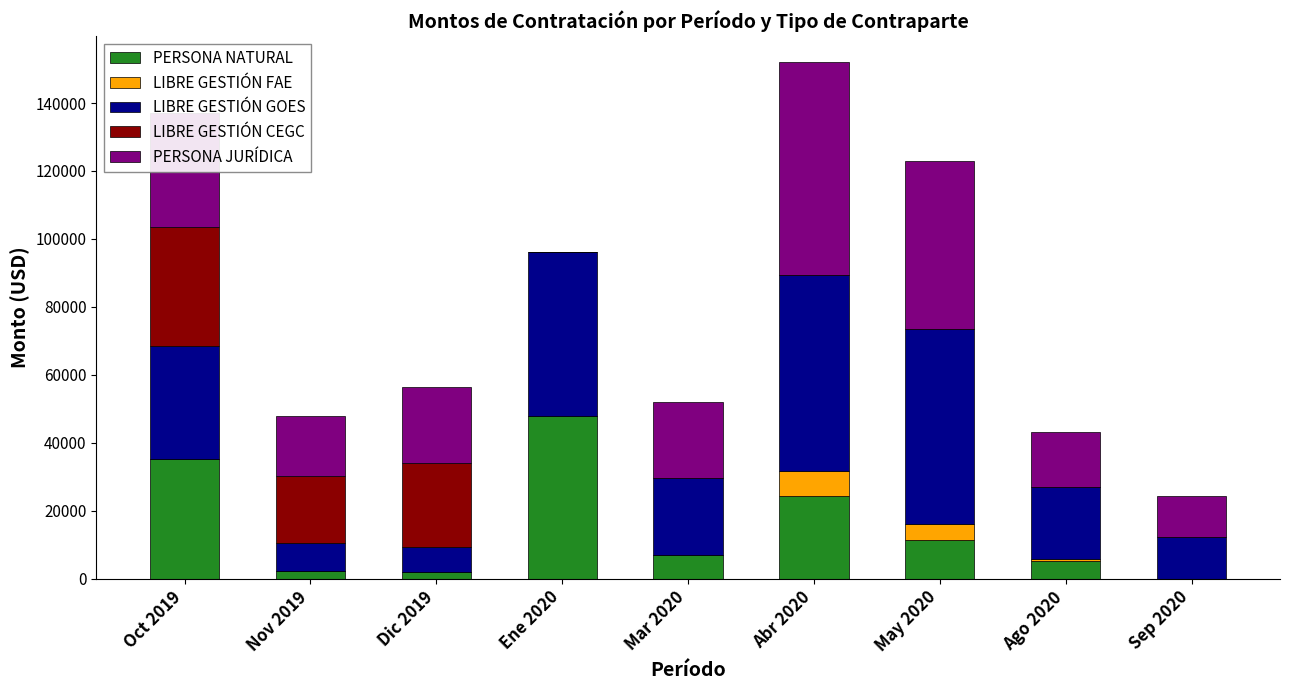

How many distinct data groups are displayed?

5